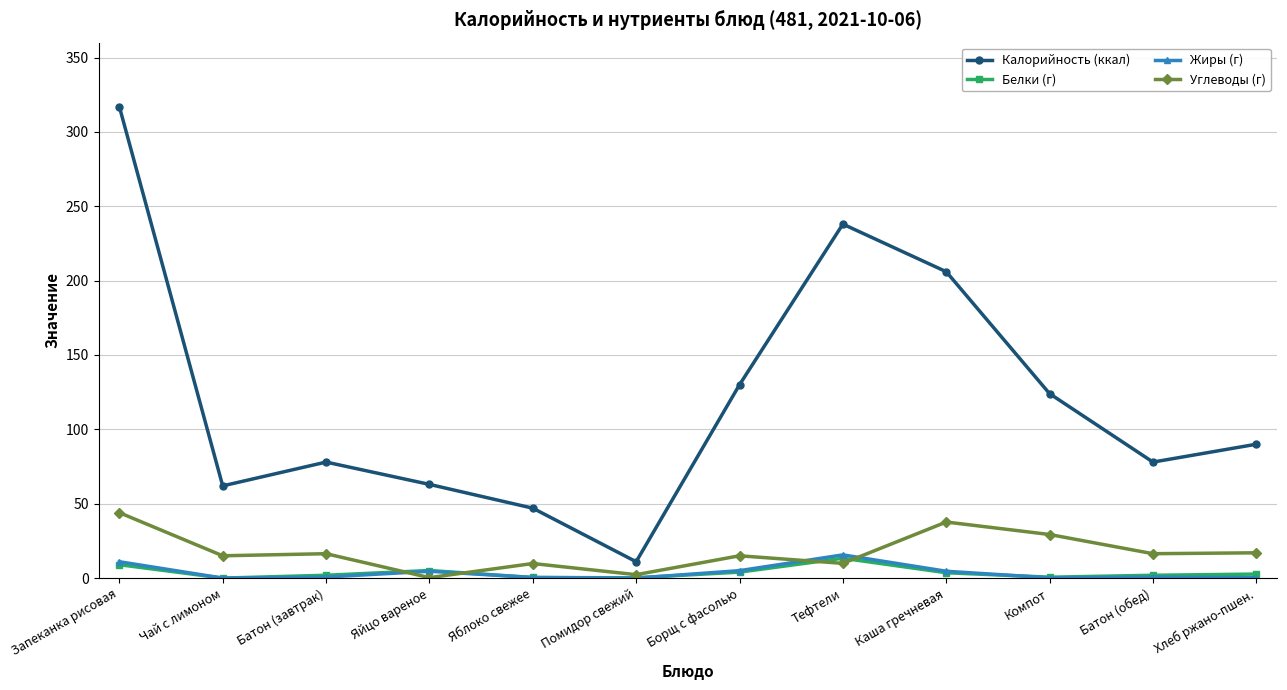

What is the label of the 12th point from the left?

Хлеб ржано-пшен.